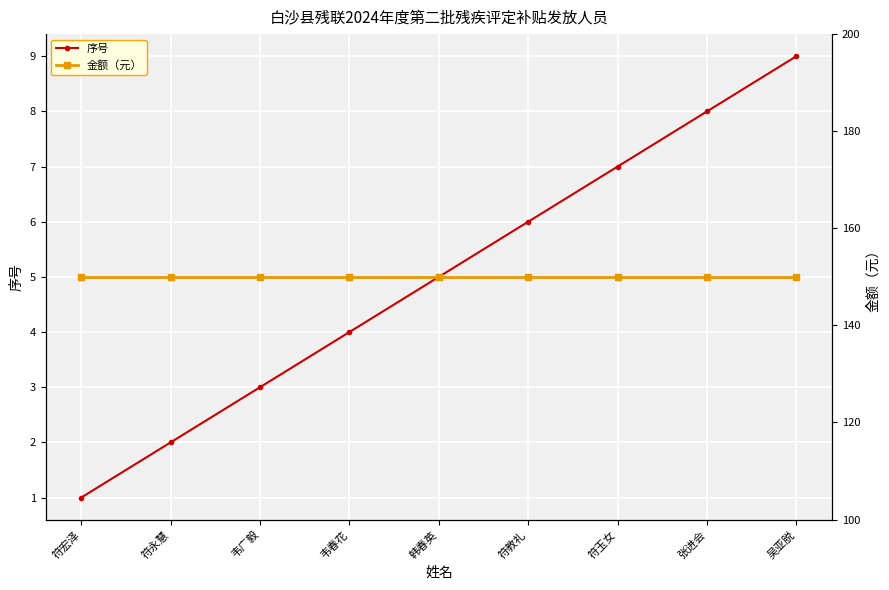

Reading left to right, transcribe all the data shown in this chart.

序号: 符宏泽=1	符永慧=2	韦广毅=3	韦春花=4	韩春英=5	符教礼=6	符玉女=7	张进会=8	吴亚脱=9
金额（元）: 符宏泽=150	符永慧=150	韦广毅=150	韦春花=150	韩春英=150	符教礼=150	符玉女=150	张进会=150	吴亚脱=150